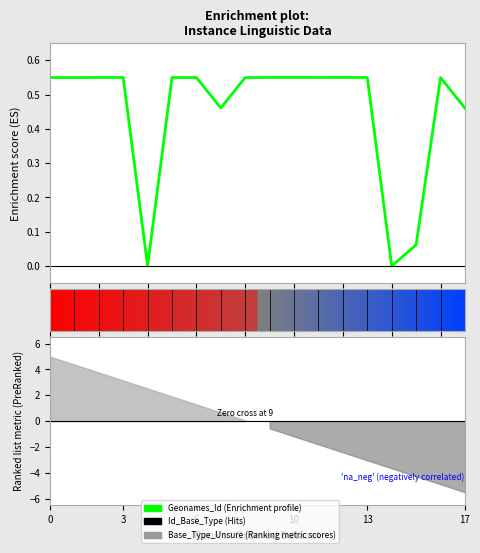

Where is the data nearest to the value 0?

14